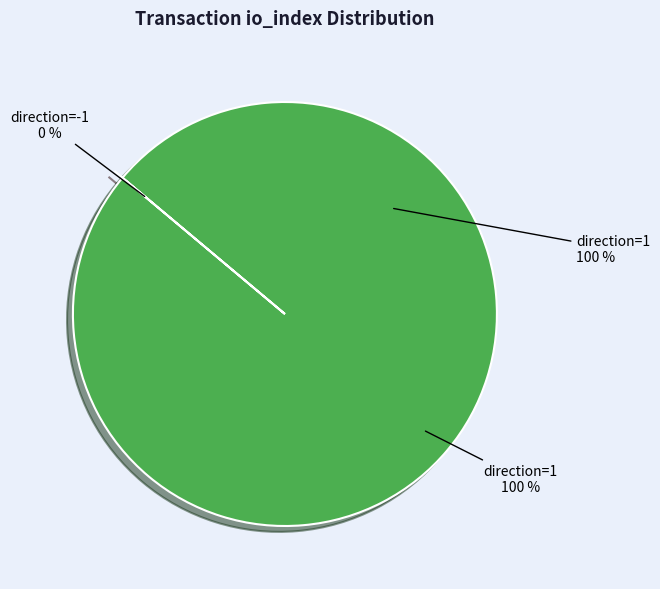

To the nearest percent, what is the combined percentage of direction=-1 and direction=1?

100%